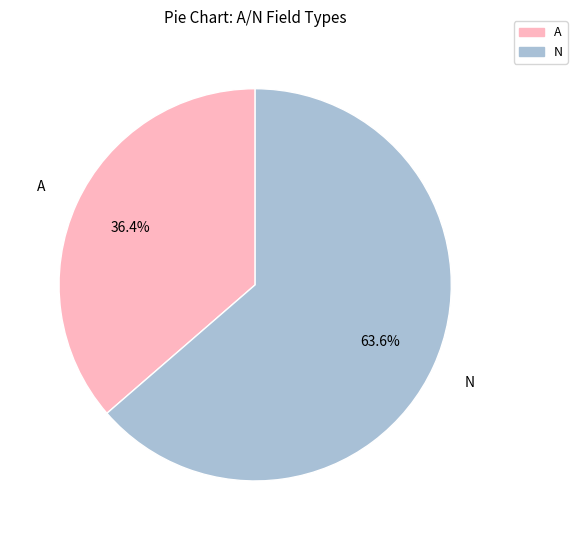

Is there a majority slice in this chart?

Yes